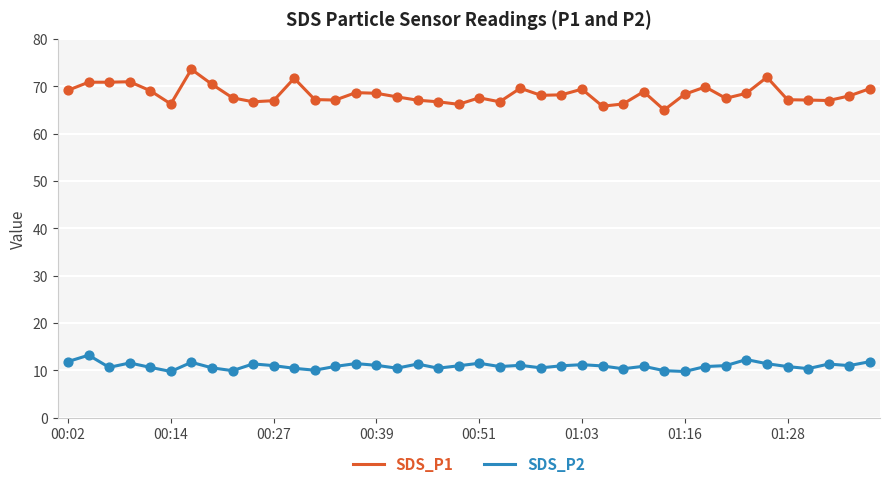

Which series has the largest range (max minus min)?

SDS_P1